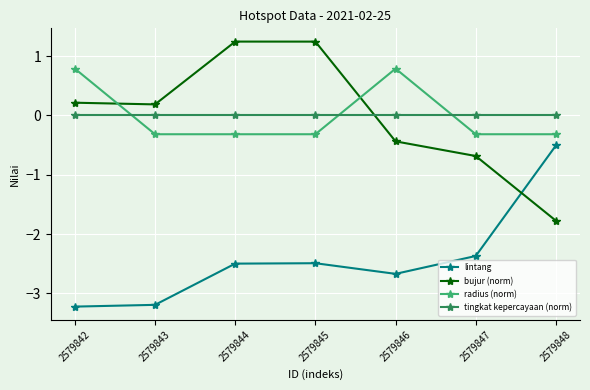

How many intersections are there between bujur (norm) and tingkat kepercayaan (norm)?

1